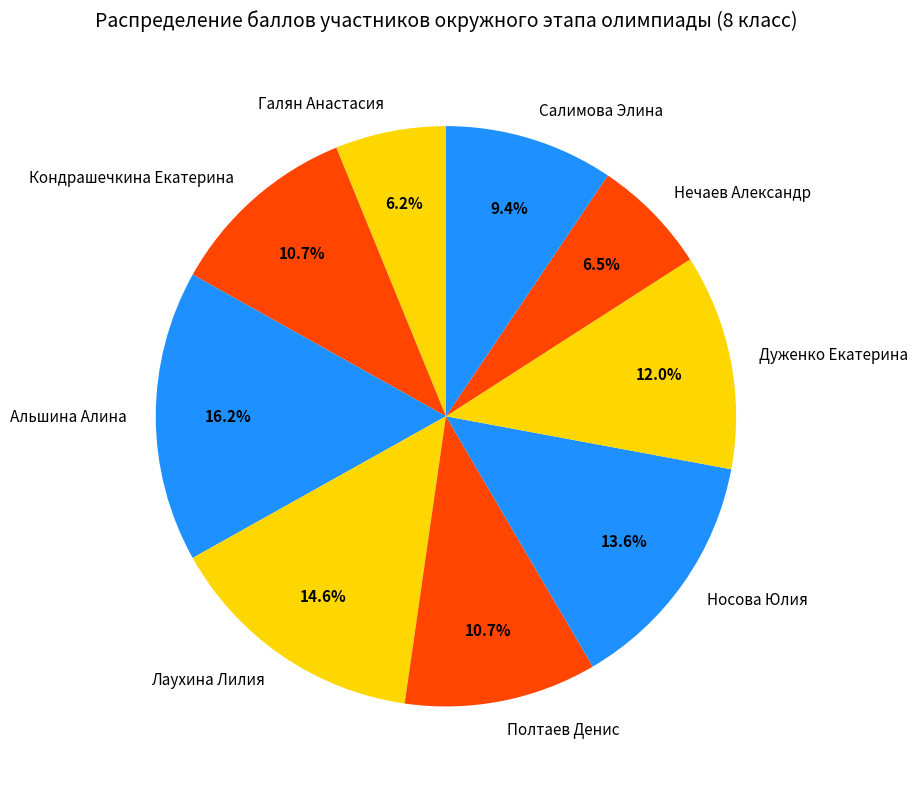

To the nearest percent, what is the combined percentage of Галян Анастасия and Полтаев Денис?

17%